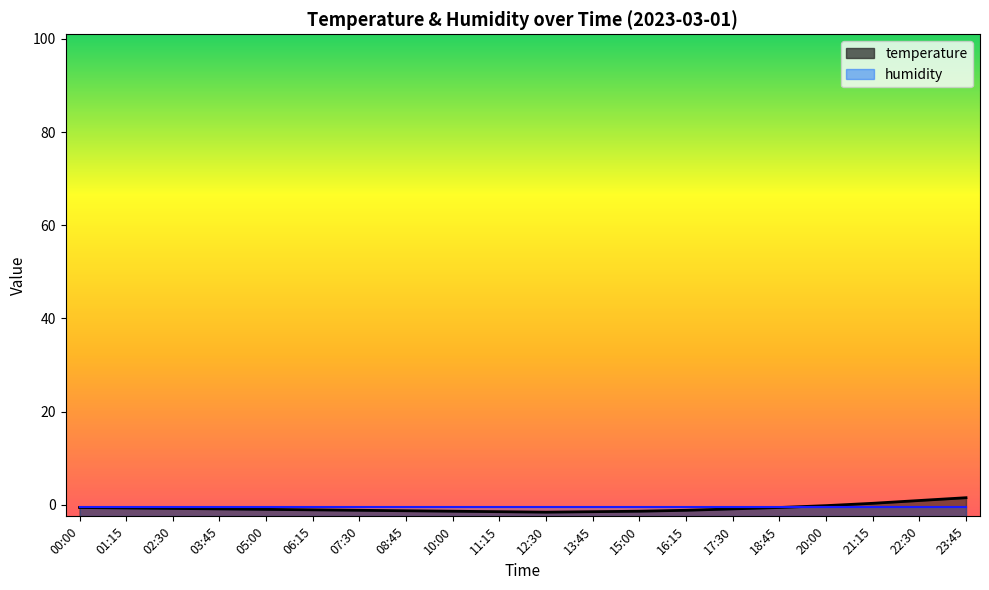

Where is the first local minimum?

12:30